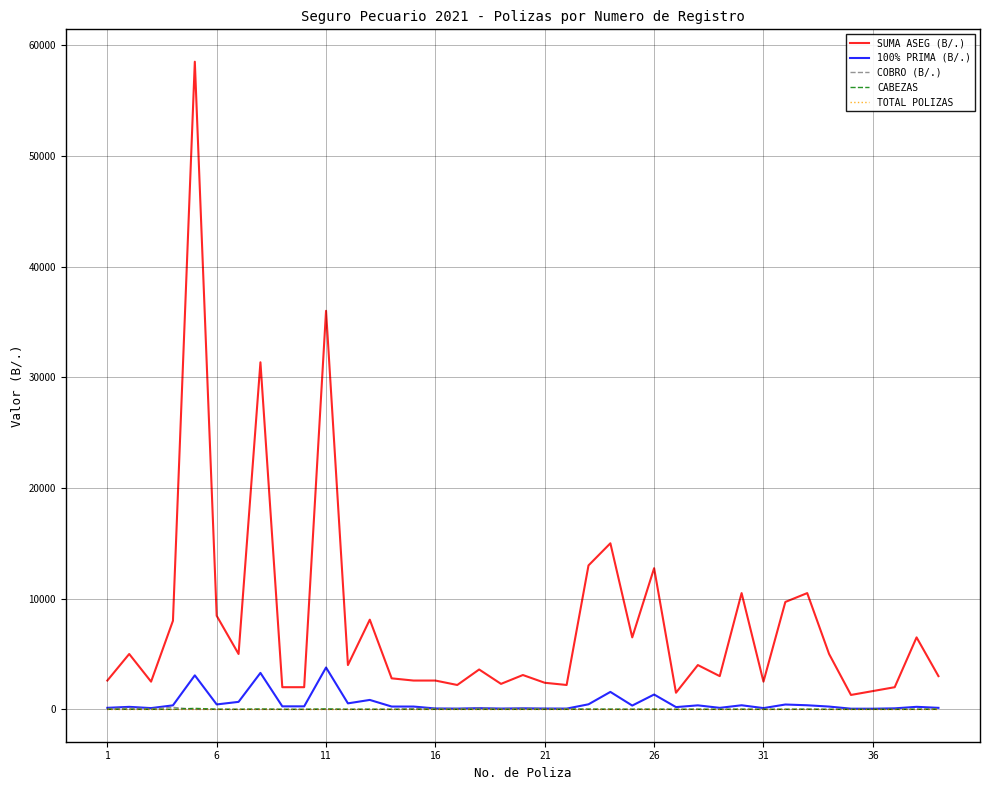

Which series has the widest spread of values?

SUMA ASEG (B/.)